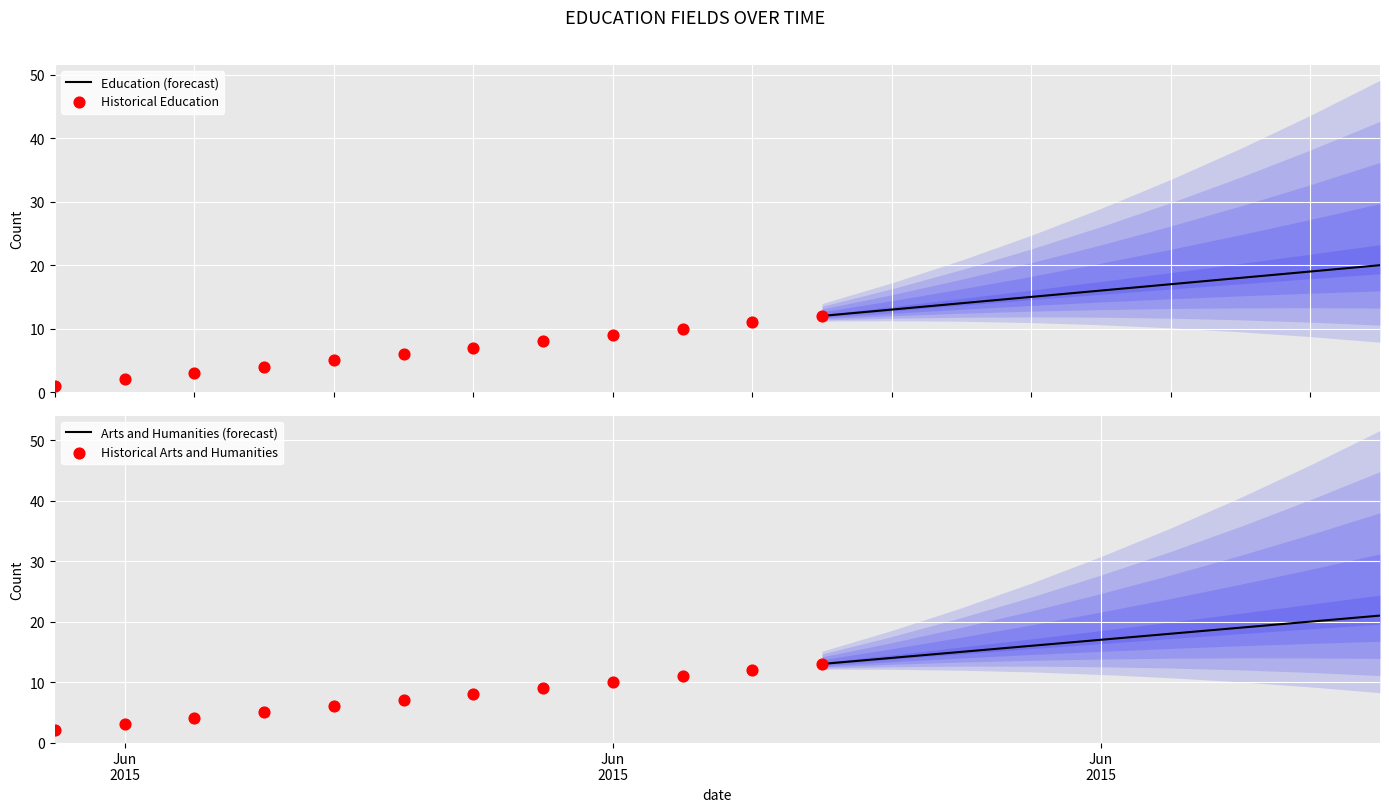

Which series has the largest Y range (max minus min)?

Education